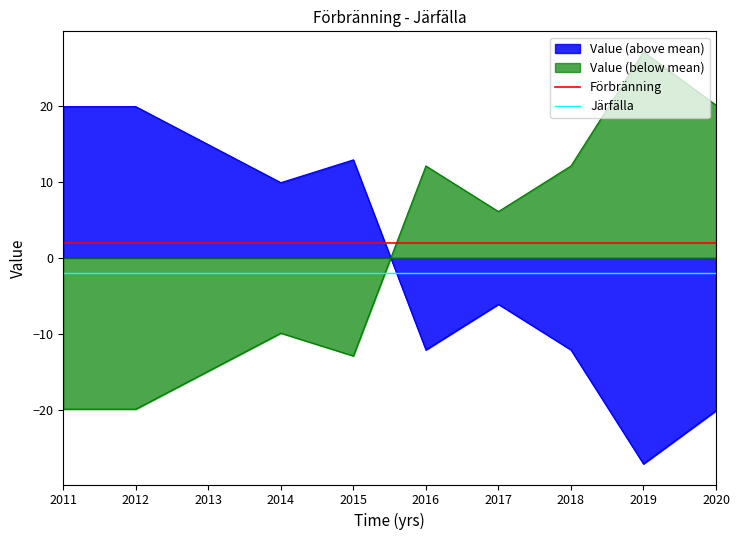

What is the average value of the Järfälla series?

-2